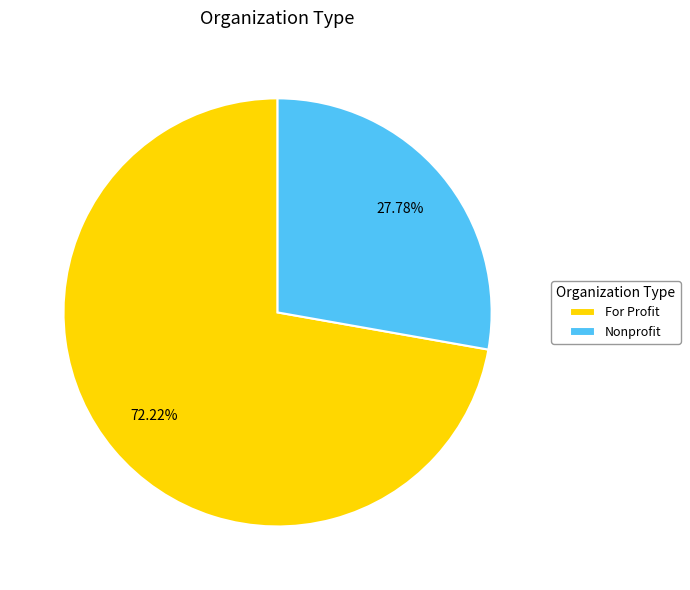

To the nearest percent, what is the combined percentage of Nonprofit and For Profit?

100%